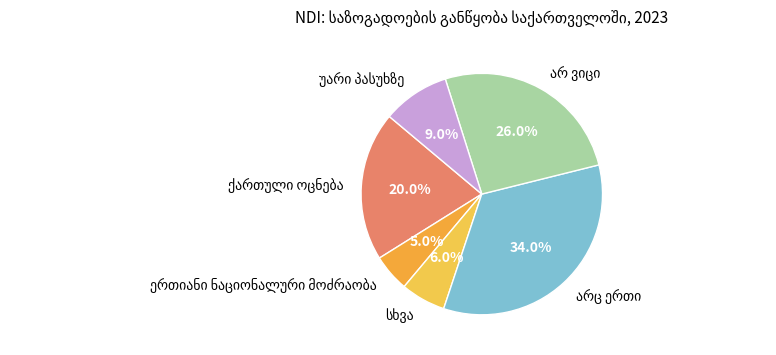

How many slices are in this pie chart?

6